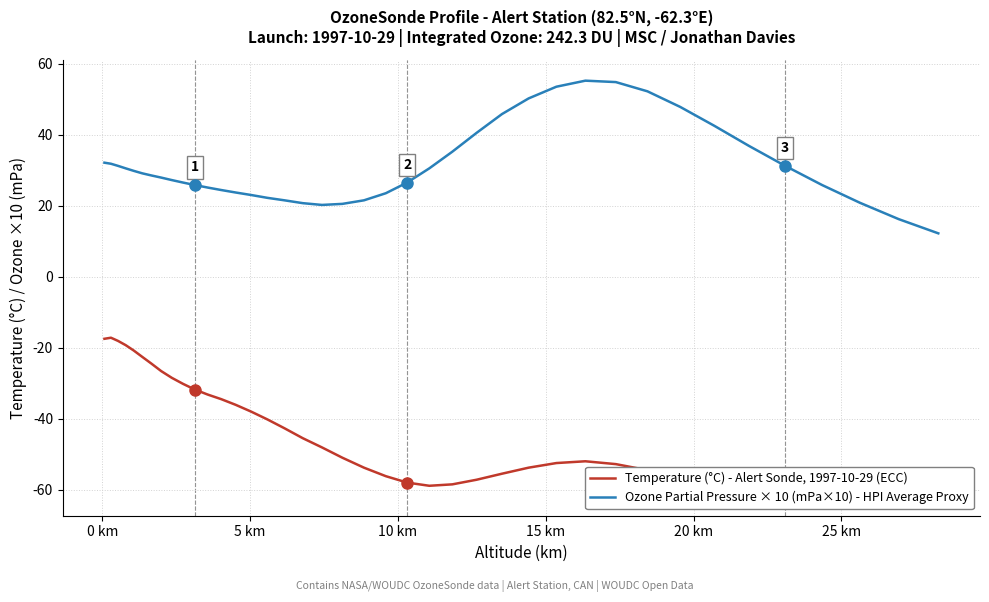

What is the lowest value of the Ozone Partial Pressure × 10 (mPa×10) - HPI Average Proxy series?

12.2